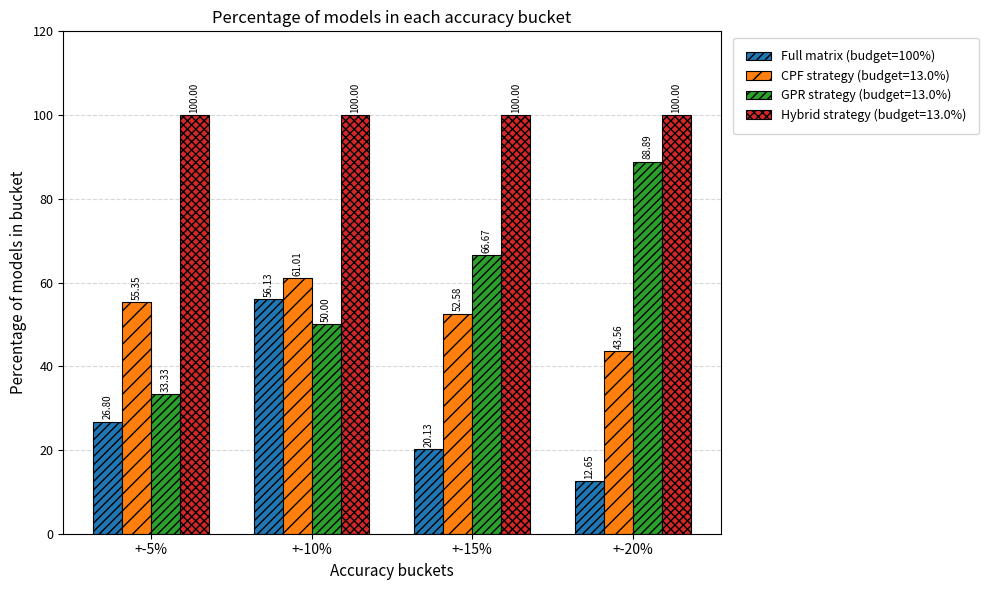

What is the difference between the maximum and minimum values in the GPR strategy (budget=13.0%) series?

55.6